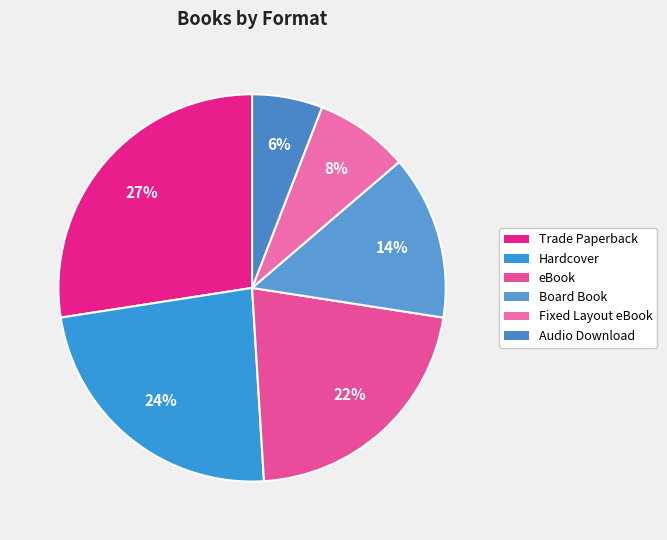

Count the number of slices in the pie.

6